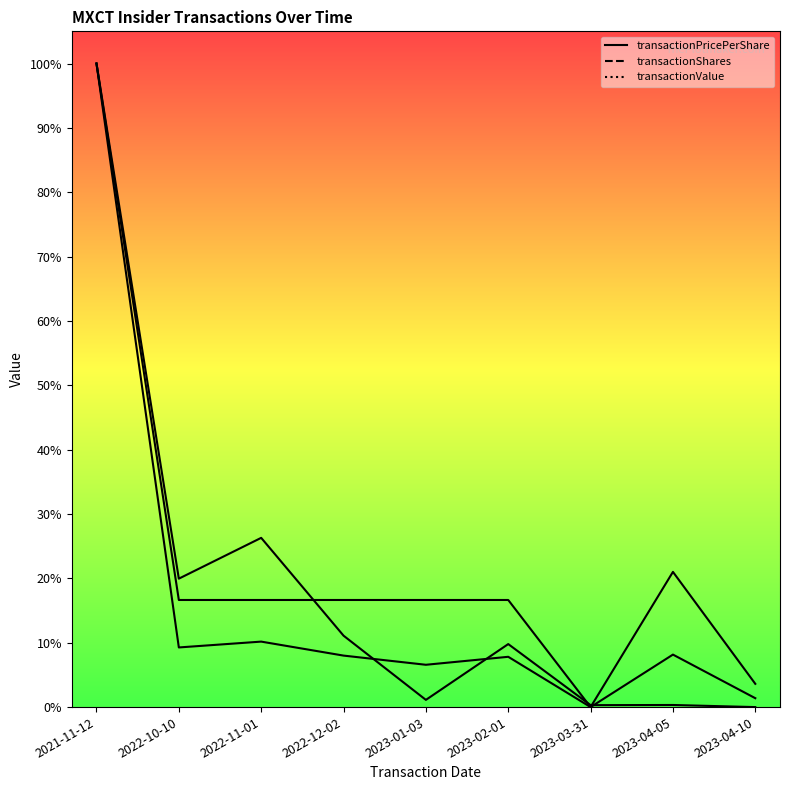

What is the sum of the transactionShares values at 2022-10-10 and 2023-04-10?

0.2